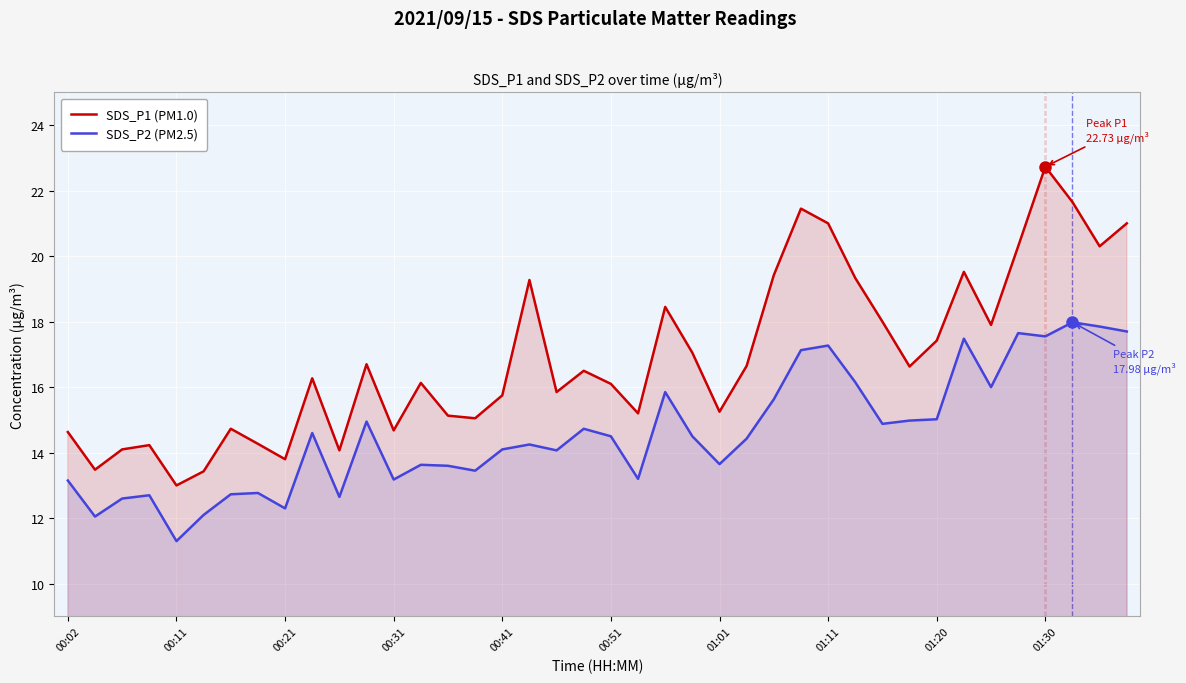

Rank the series at 00:02 from lowest to highest value.

SDS_P2 (PM2.5), SDS_P1 (PM1.0)